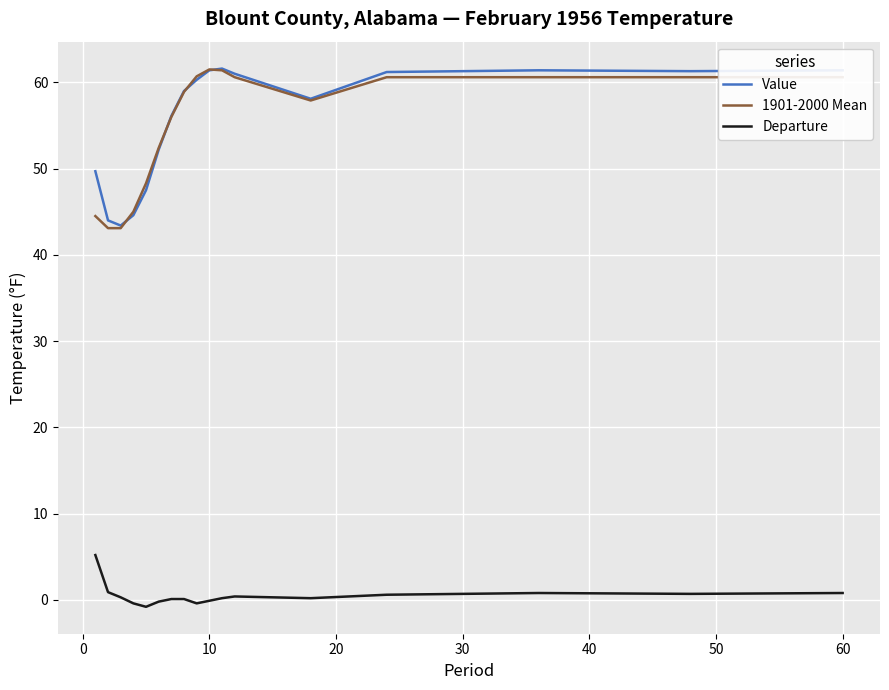

What is the highest value of the Value series?

61.6